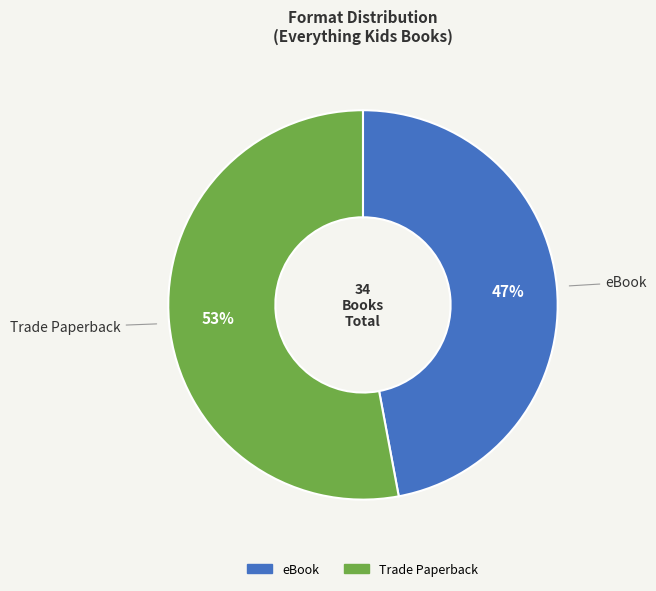

Between eBook and Trade Paperback, which is larger?

Trade Paperback